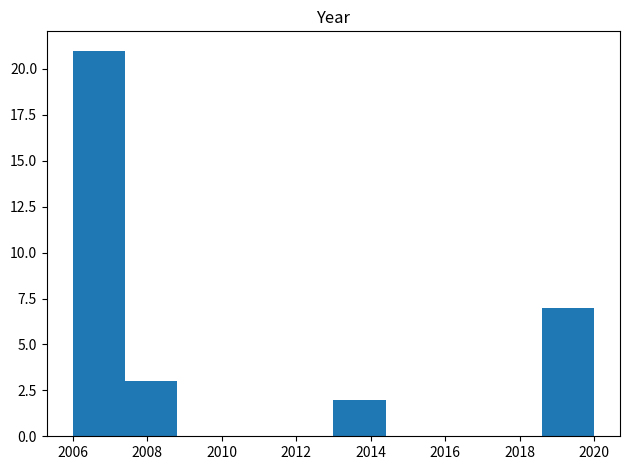

Which range on the x-axis has the tallest bar?

2006.0 to 2007.4